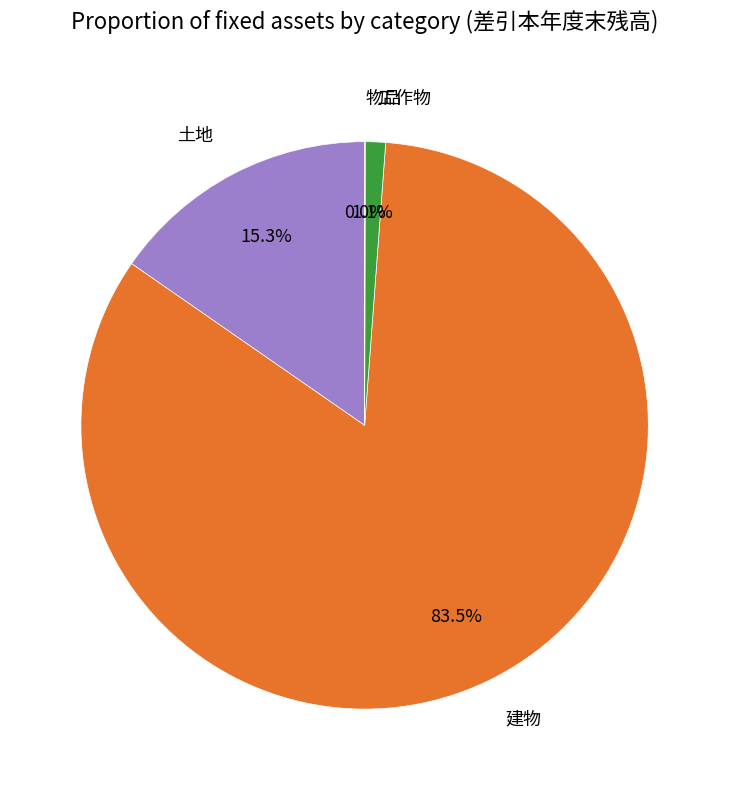

Which slice is the largest?

建物